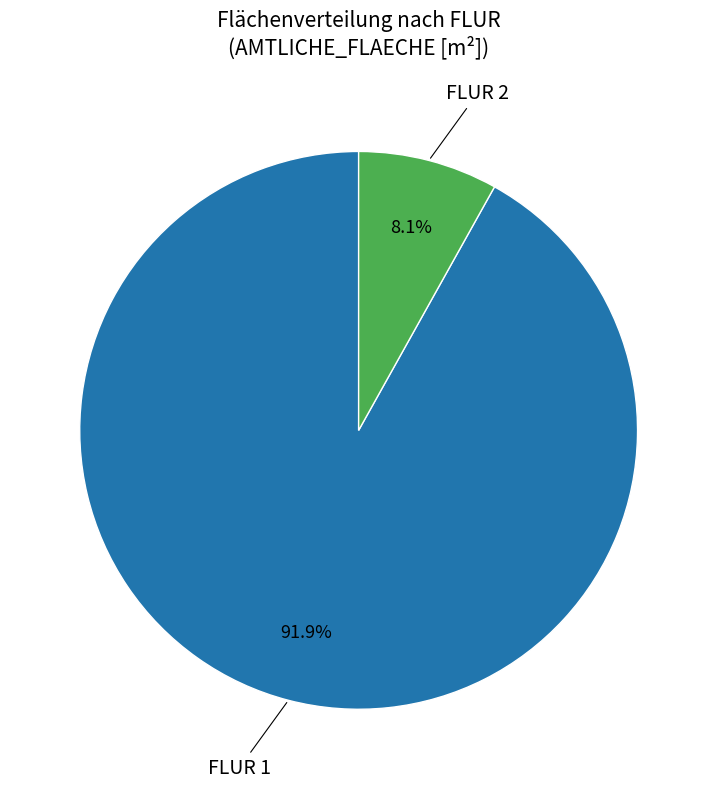

Count the number of slices in the pie.

2